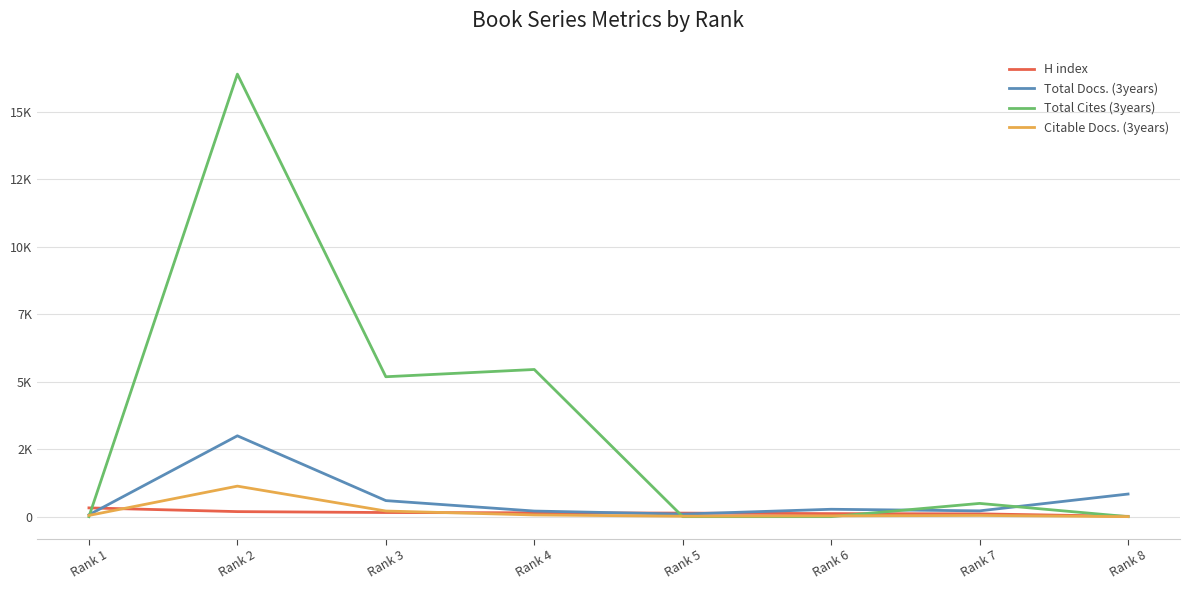

What is the value of the H index point at the 3rd from the left?

152